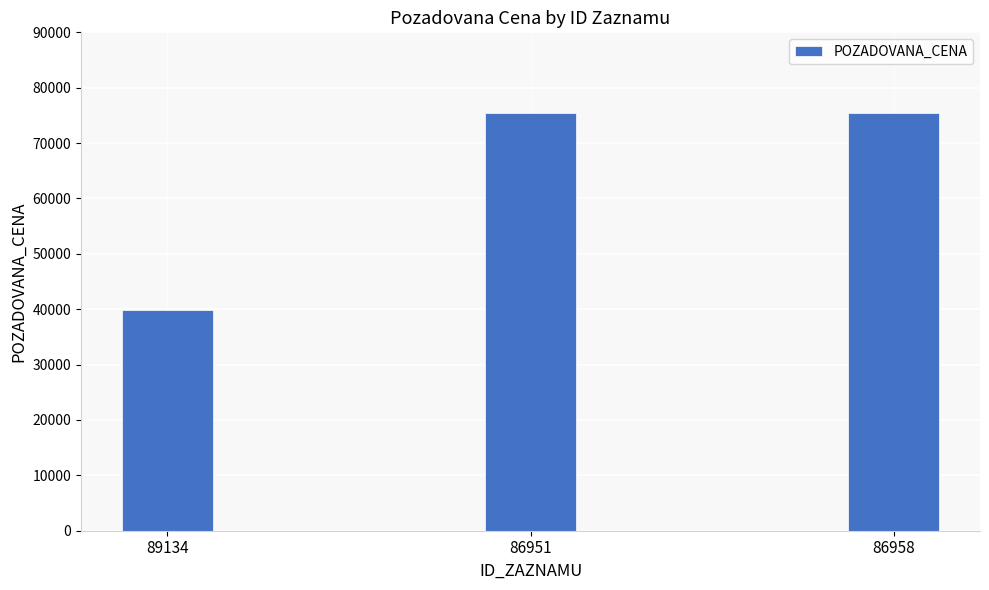

Reading left to right, extract all data points from this chart.

39920	75520	75520